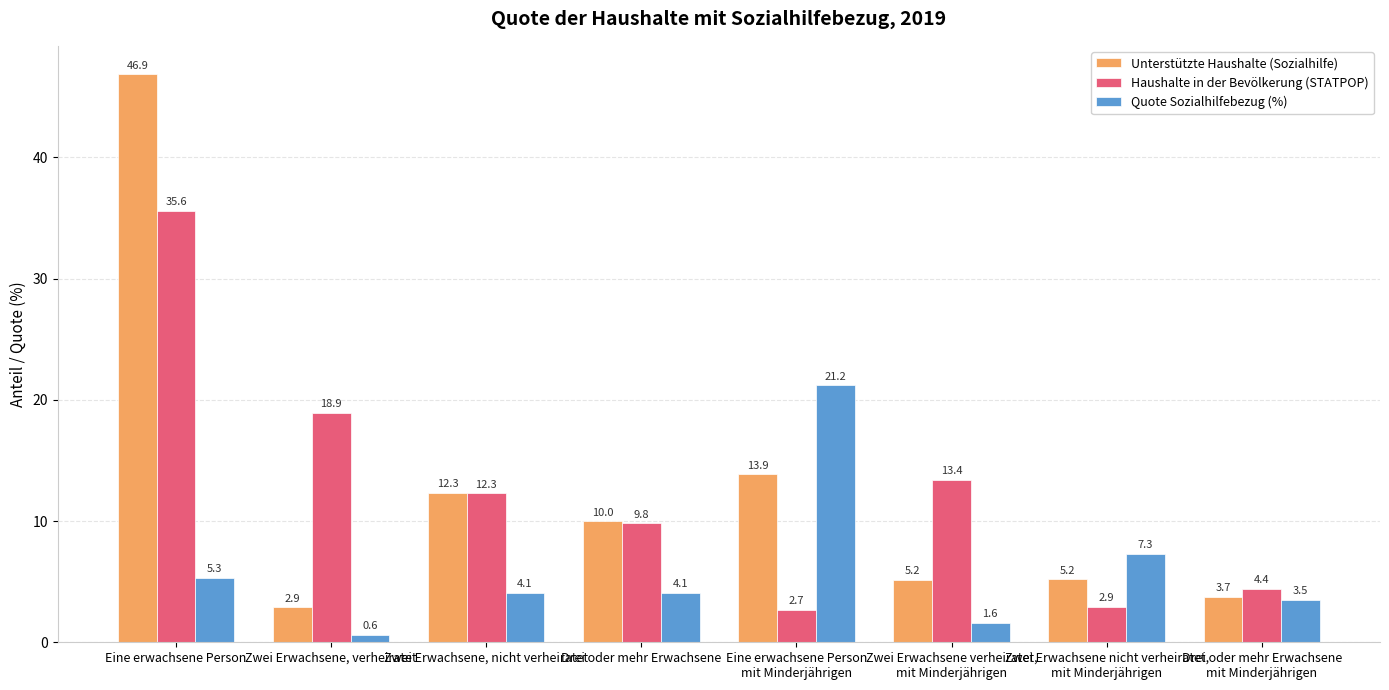

At which category is the sum across all series the highest?

Eine erwachsene Person